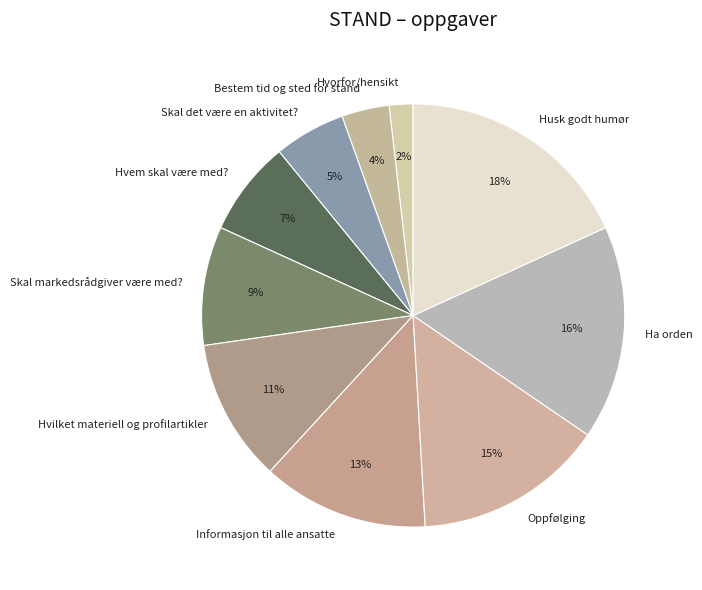

Rank the categories by value from highest to lowest.

Husk godt humør, Ha orden, Oppfølging, Informasjon til alle ansatte, Hvilket materiell og profilartikler, Skal markedsrådgiver være med?, Hvem skal være med?, Skal det være en aktivitet?, Bestem tid og sted for stand, Hvorfor/hensikt